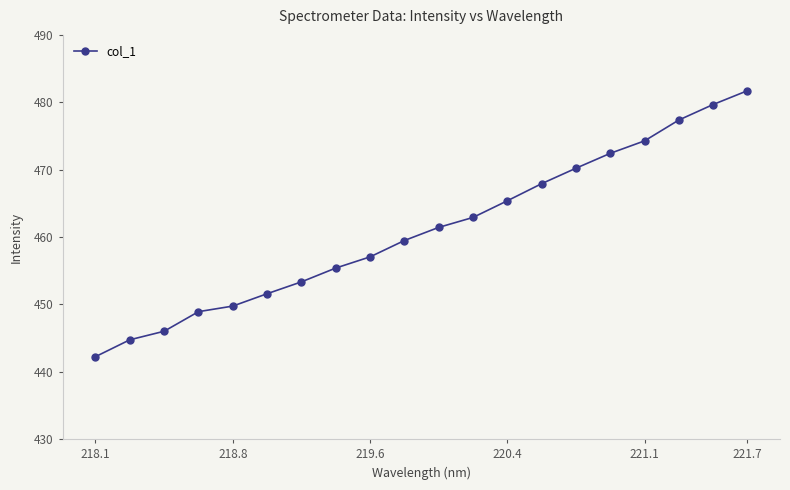

What is the value of the 16th point from the left?

472.4